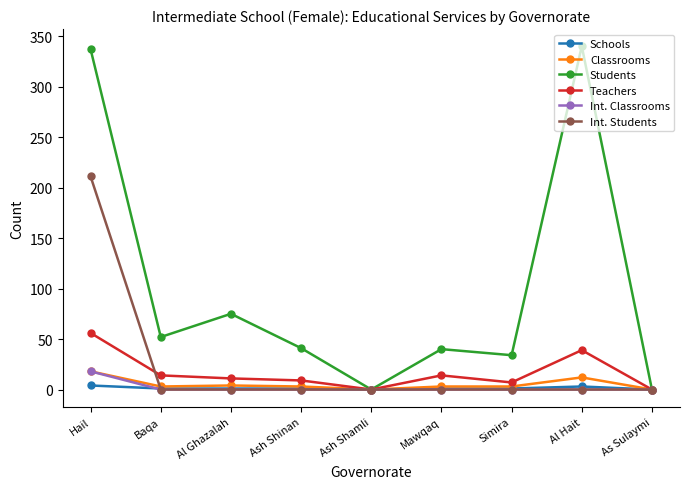

What position from the left is As Sulaymi?

9